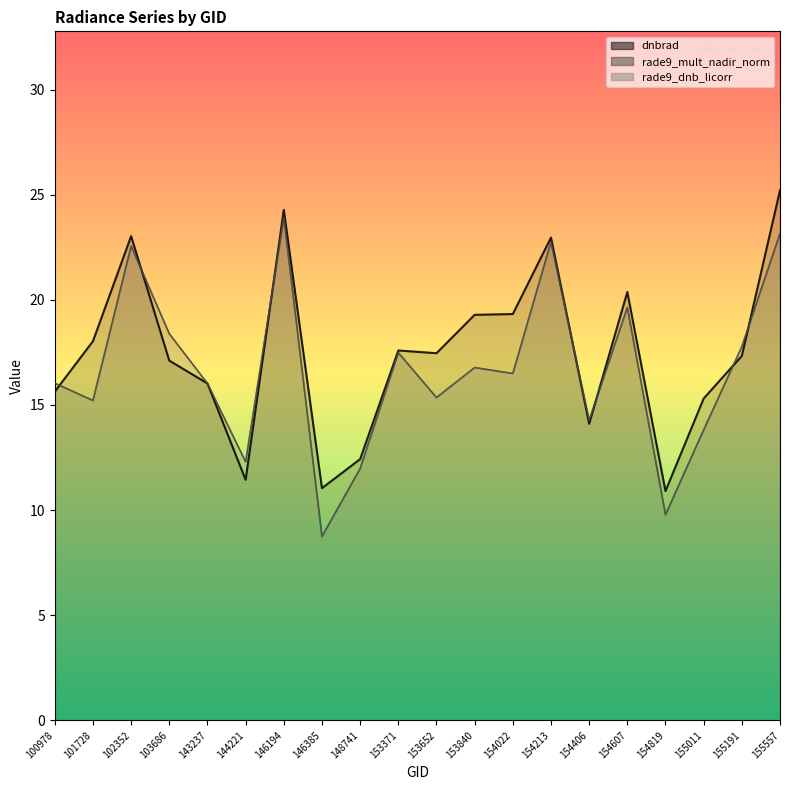

How many lines are shown in the chart?

3